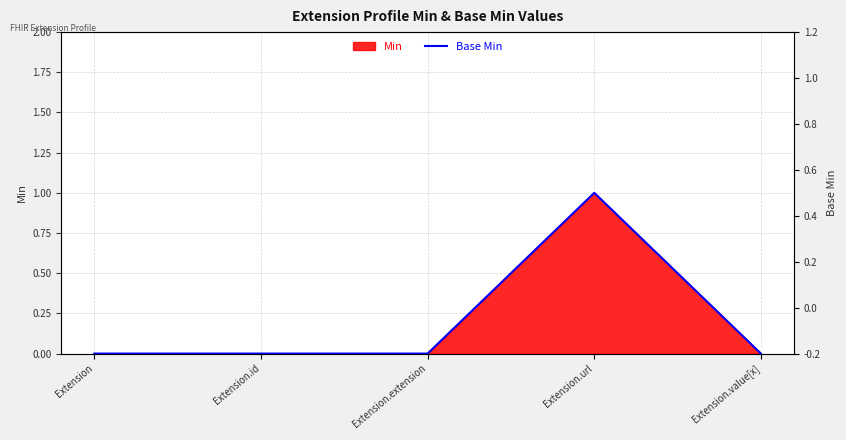

How many points are higher than both their immediate neighbors (excluding endpoints)?

1